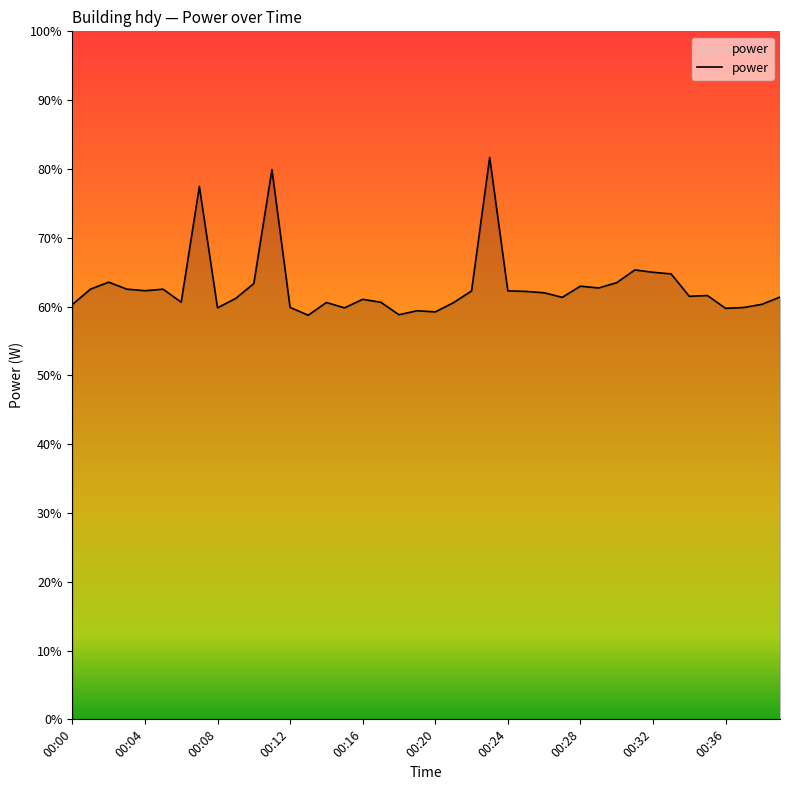

What is the minimum value shown in the chart?

58.7